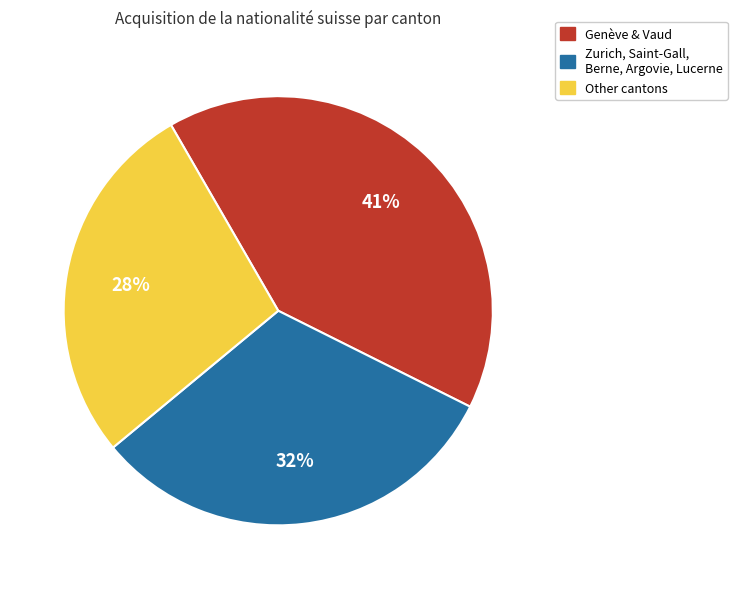

Is it true that Other cantons is 28% of the pie?

True